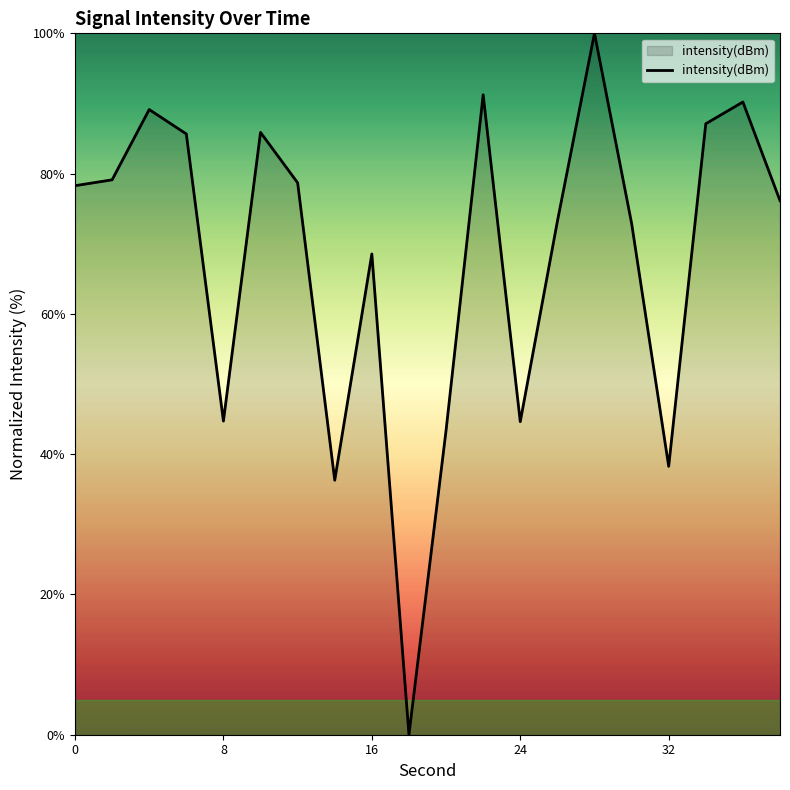

How many lines are shown in the chart?

1